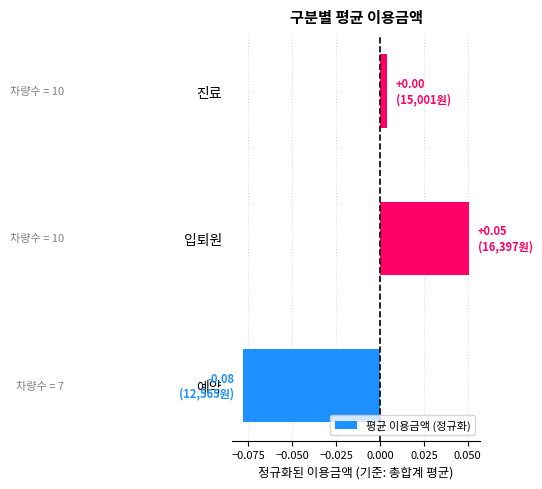

Where is the data nearest to the value 0?

진료